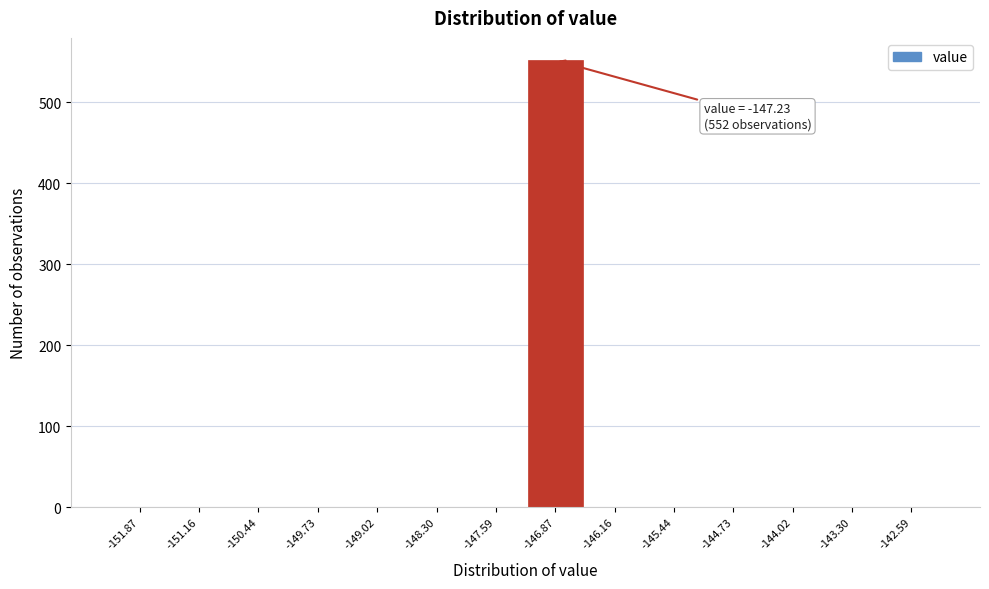

Which range on the x-axis has the tallest bar?

-147.2 to -146.5